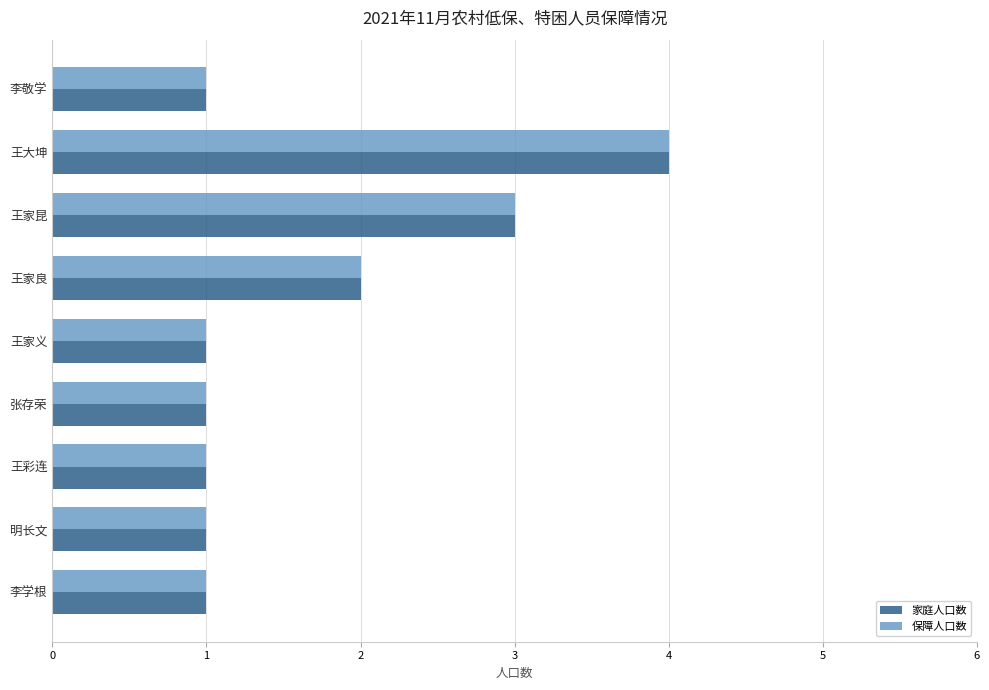

At which category is the sum across all series the highest?

王大坤